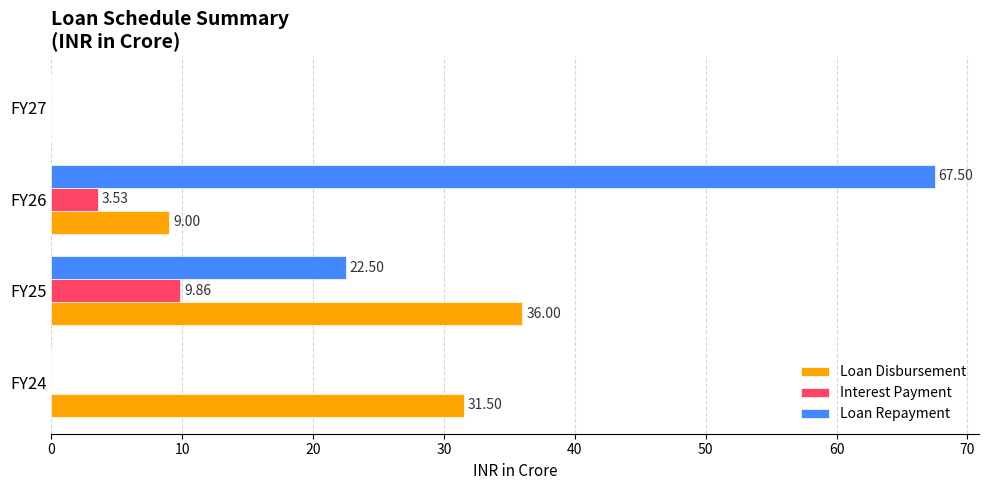

Is the value of Interest Payment at FY26 greater than the value of Loan Repayment at FY26?

No